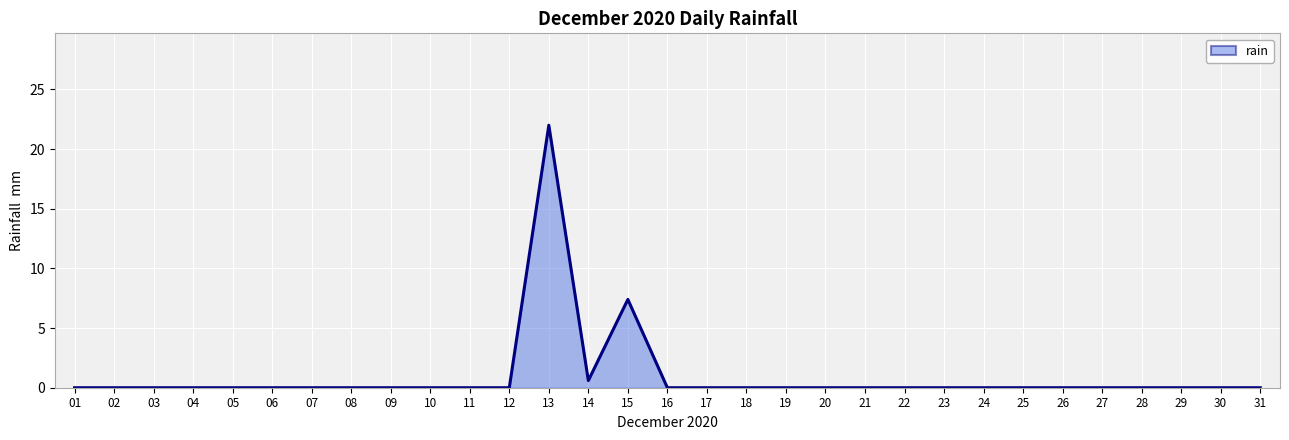

At which category does the chart reach its peak across all series?

13